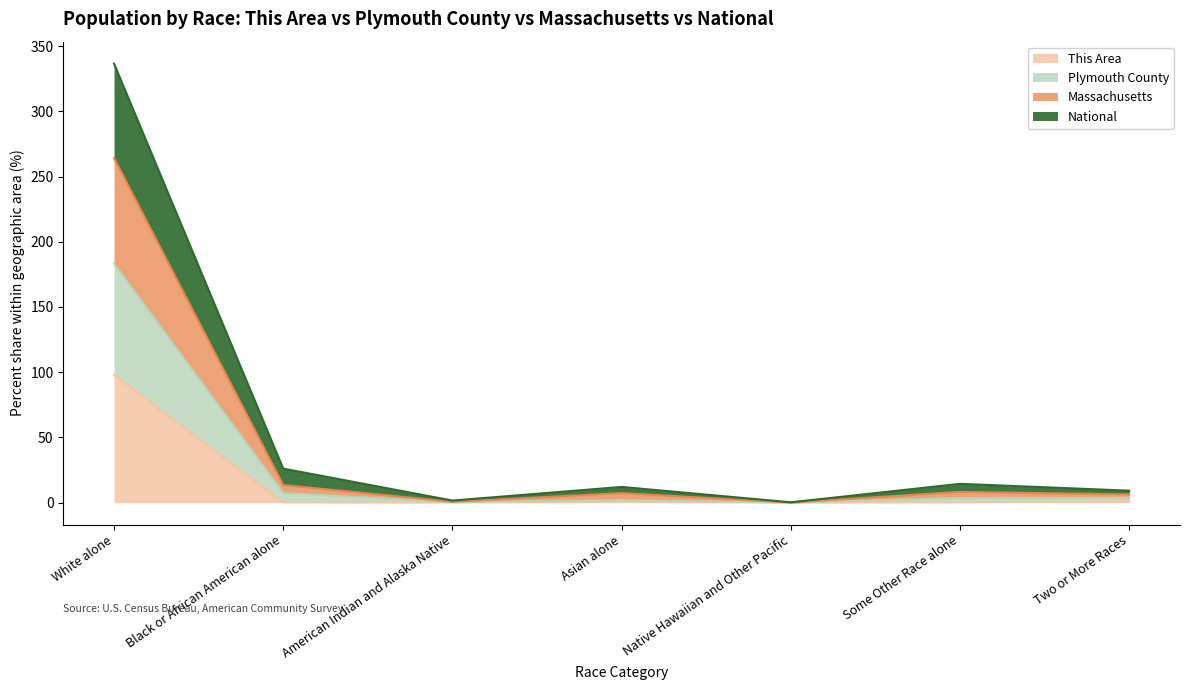

What are all the series names shown in the legend?

This Area, Plymouth County, Massachusetts, National